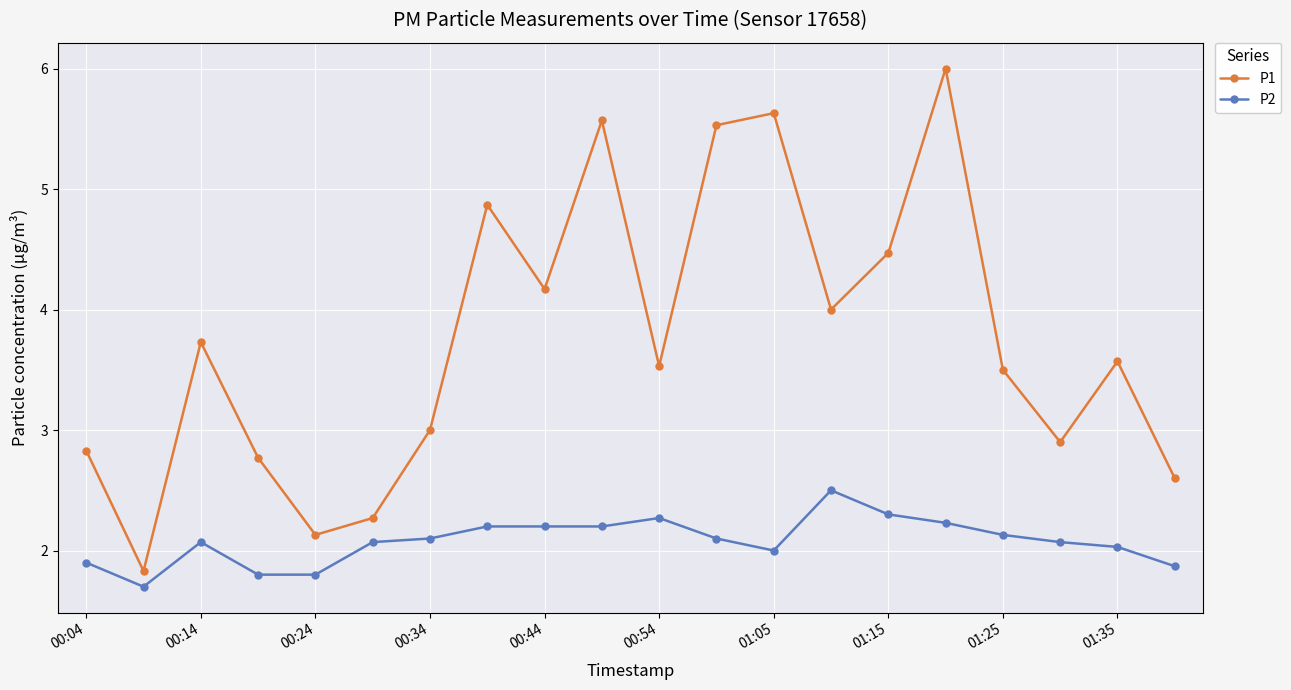

At how many categories does at least one series exceed 5?

4